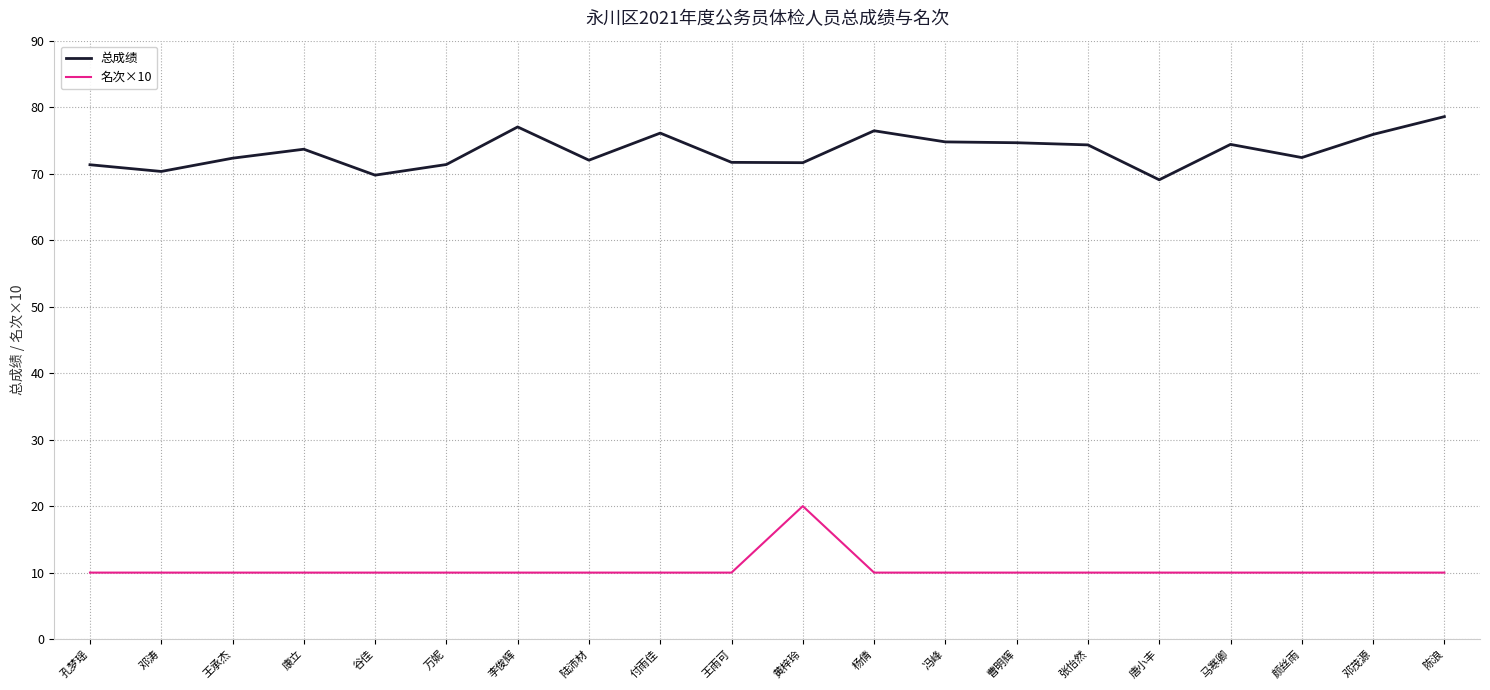

True or false: 名次×10 and 总成绩 intersect in this chart.

False